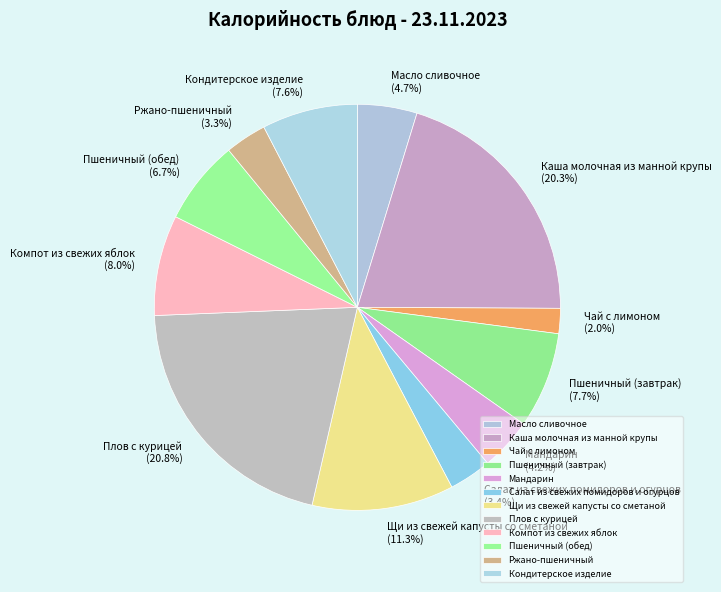

True or false: Компот из свежих яблок accounts for 2% of the total.

False